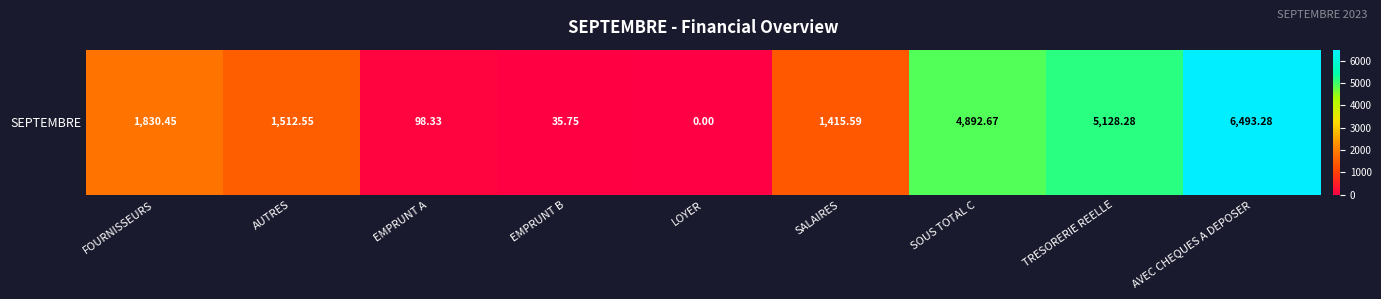

Which label corresponds to the largest value in the chart?

AVEC CHEQUES A DEPOSER